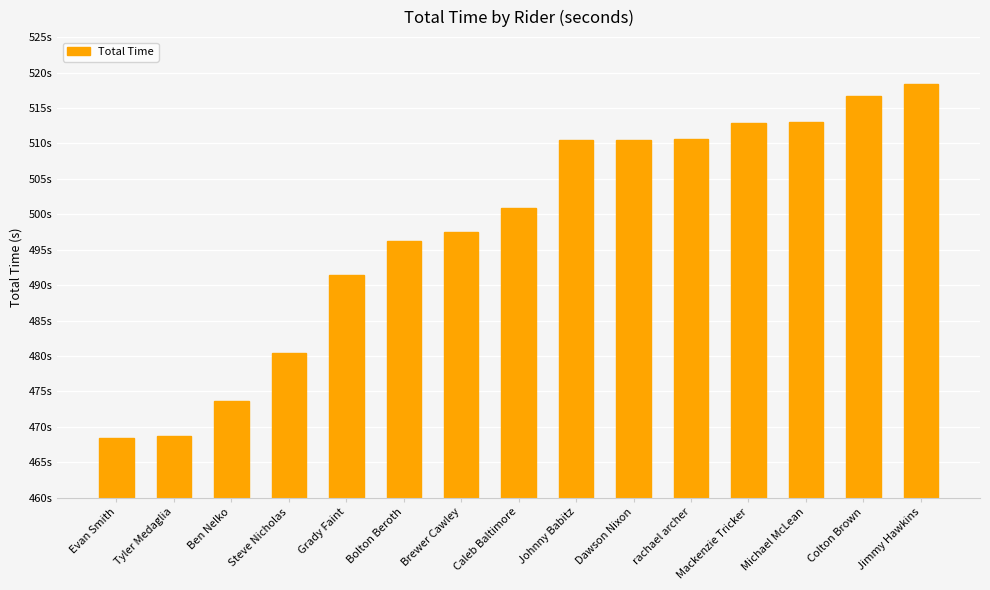

Reading right to left, what are all the values shown in this chart?

518.4	516.7	513.0	512.9	510.6	510.5	510.5	500.9	497.5	496.3	491.4	480.5	473.6	468.7	468.5